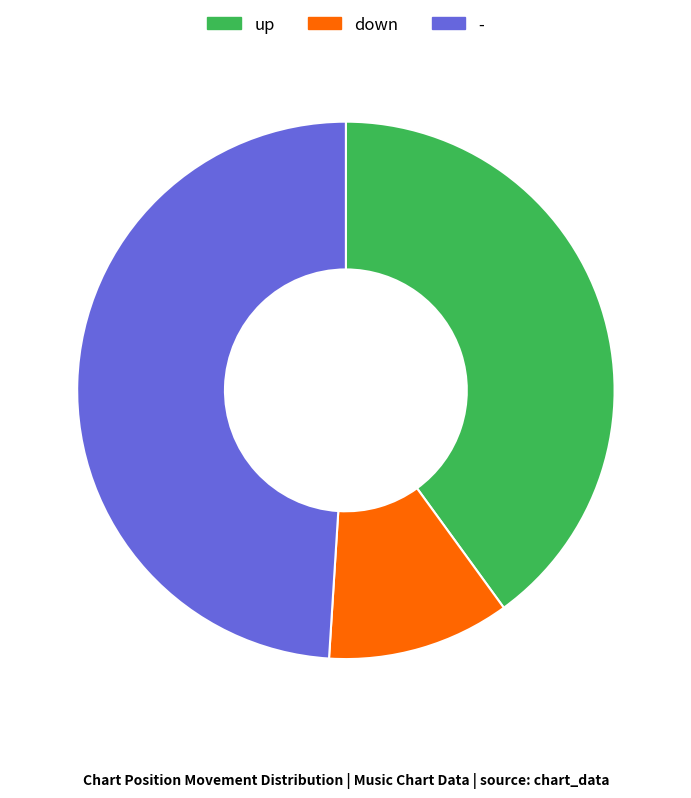

The down slice represents 11% of the pie. True or false?

True